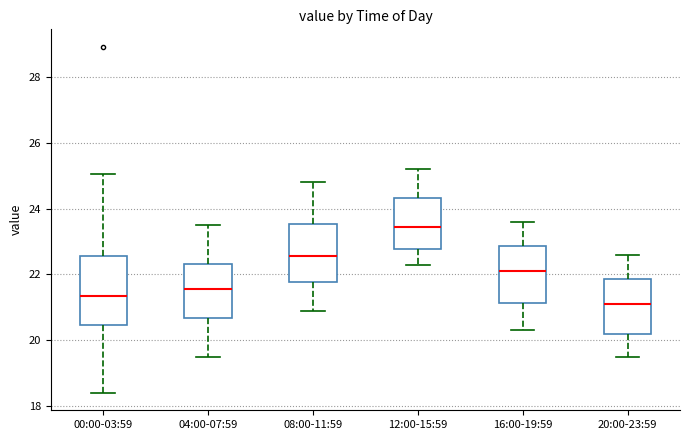

Reading left to right, transcribe this box plot: for each box, give where its median line is, the range the box spans, and where its two whiskers end, as read against the y-axis. The values are not printed on the chart, so give them approximately, as read against the axis.

00:00-03:59: median 21.4, box 20.4 to 22.6, whiskers 18.4 to 25.0
04:00-07:59: median 21.6, box 20.6 to 22.4, whiskers 19.6 to 23.6
08:00-11:59: median 22.6, box 21.8 to 23.6, whiskers 21.0 to 24.8
12:00-15:59: median 23.4, box 22.8 to 24.4, whiskers 22.4 to 25.2
16:00-19:59: median 22.2, box 21.2 to 22.8, whiskers 20.4 to 23.6
20:00-23:59: median 21.2, box 20.2 to 21.8, whiskers 19.6 to 22.6